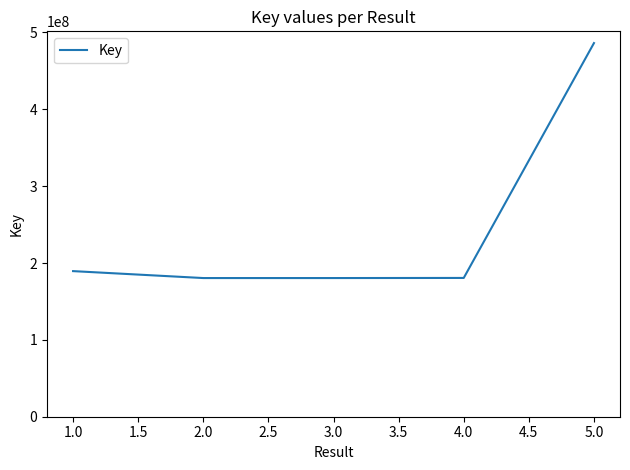

What position from the right is 1.0?

5